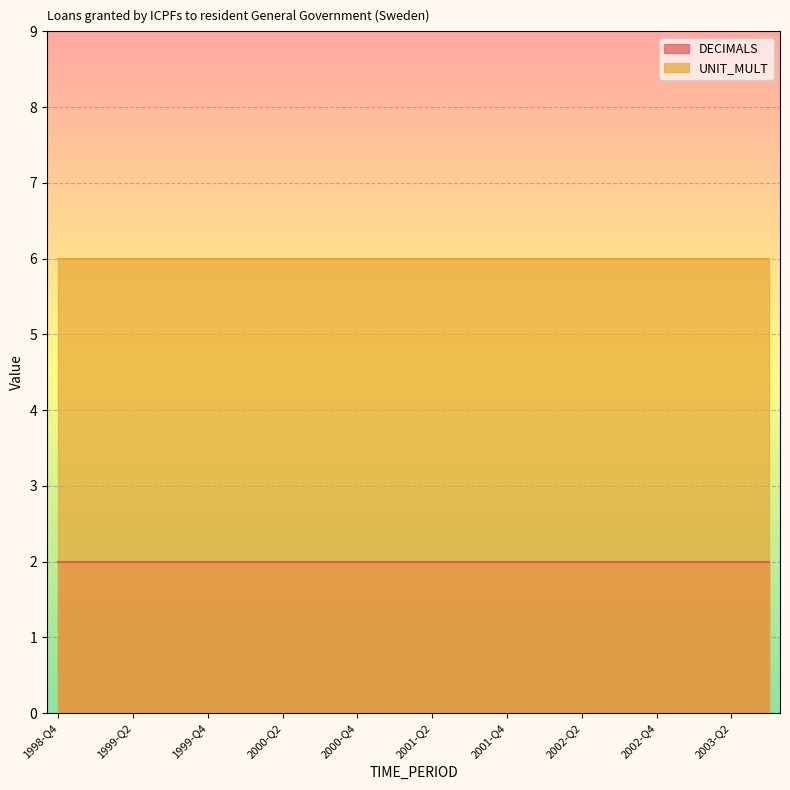

Reading left to right, list all the values displayed in this chart.

DECIMALS: 2	2	2	2	2	2	2	2	2	2	2	2	2	2	2	2	2	2	2	2
UNIT_MULT: 6	6	6	6	6	6	6	6	6	6	6	6	6	6	6	6	6	6	6	6